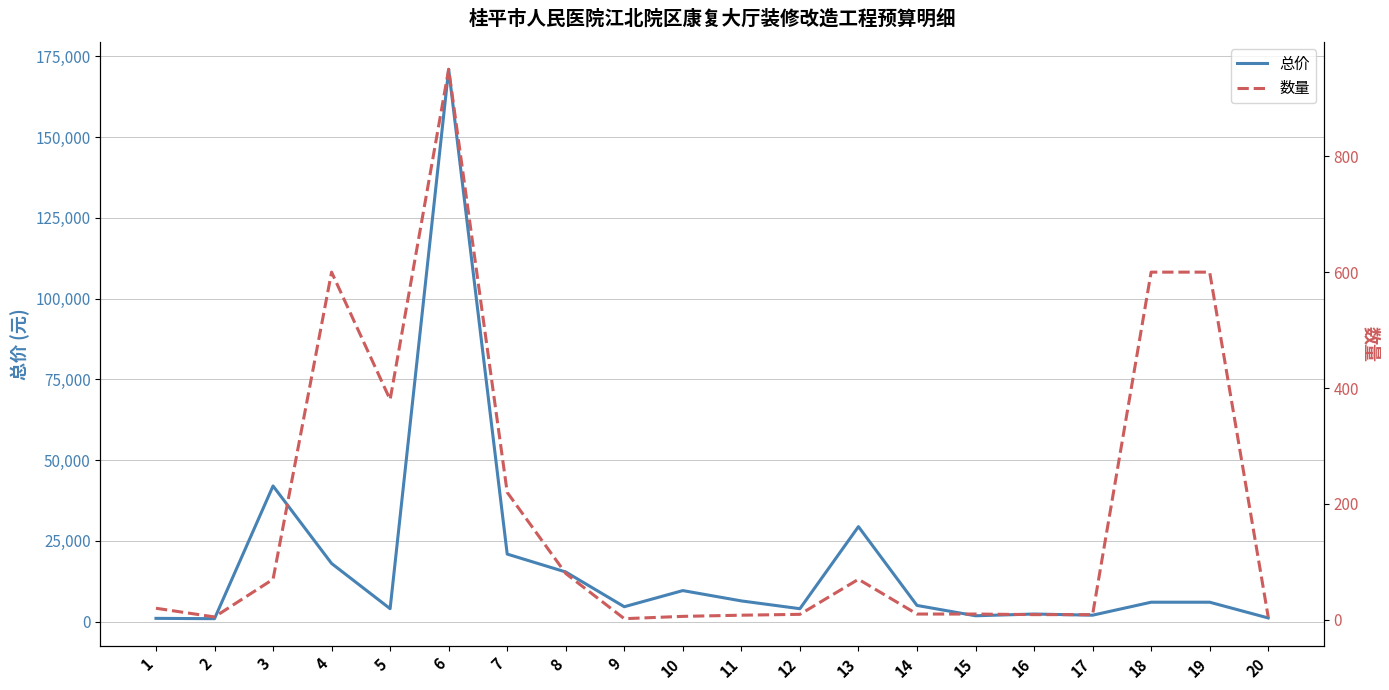

What is the average value of the 数量 series?

183.2